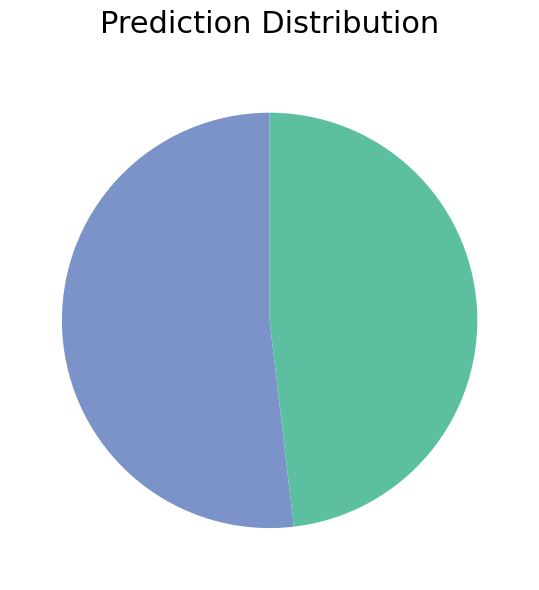

Is there any slice that represents more than half of the pie?

Yes